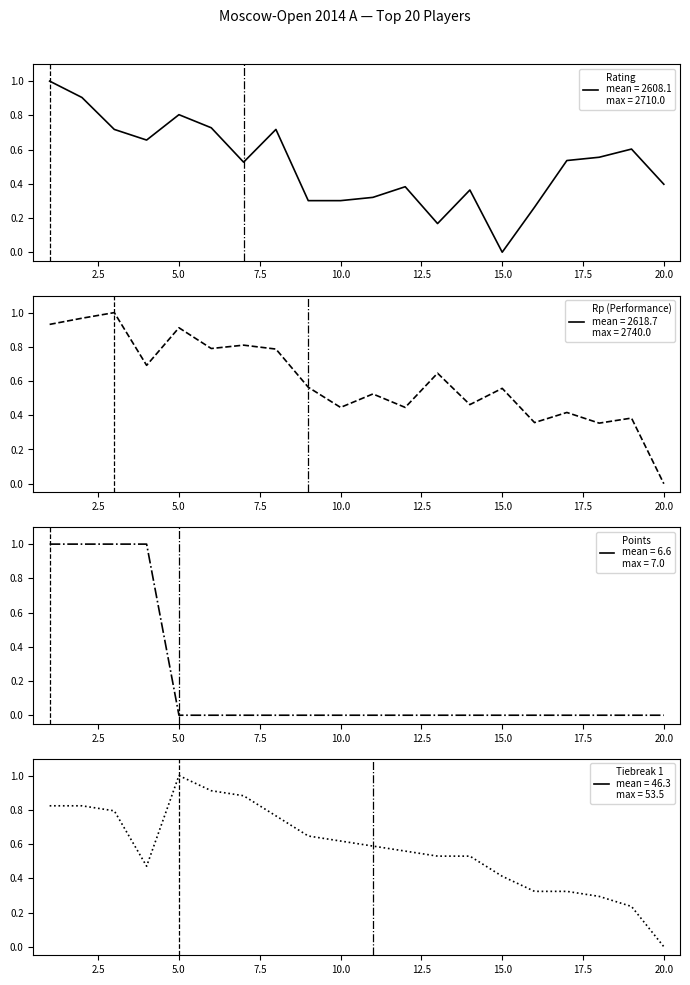

The value of Tiebreak 1 at 10.0 is 0.3. True or false?

False